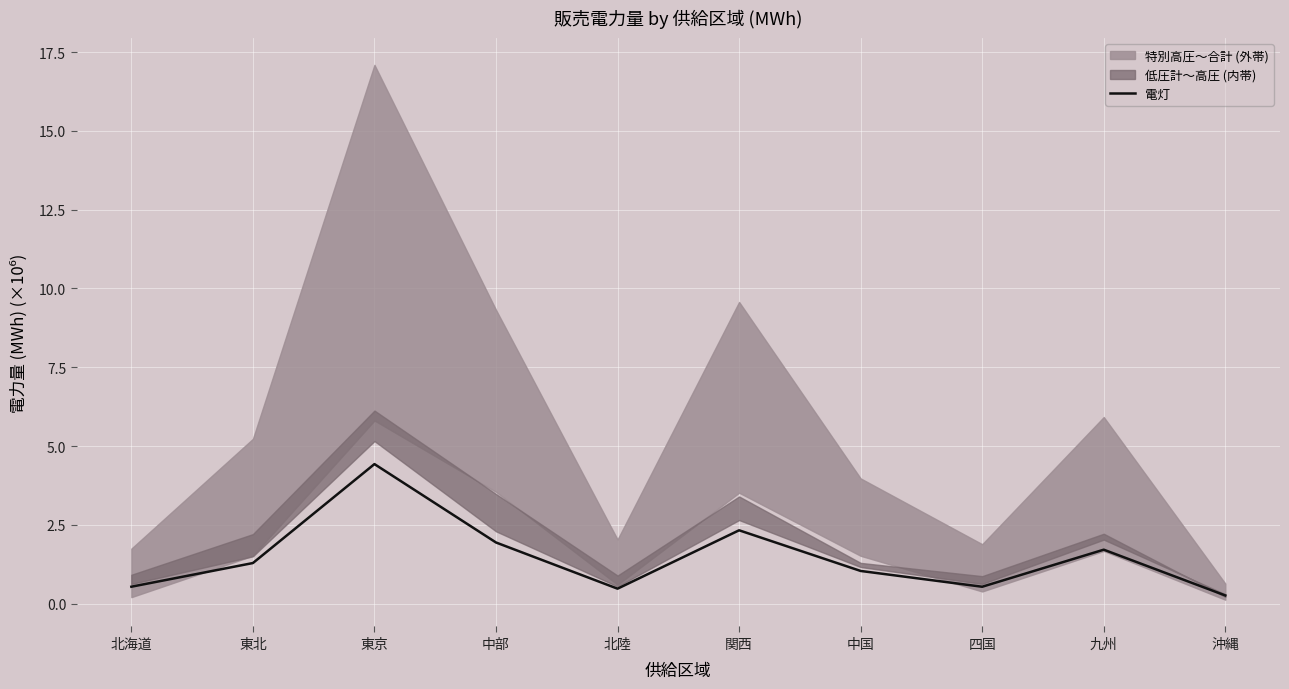

What is the label of the 8th point from the right?

東京